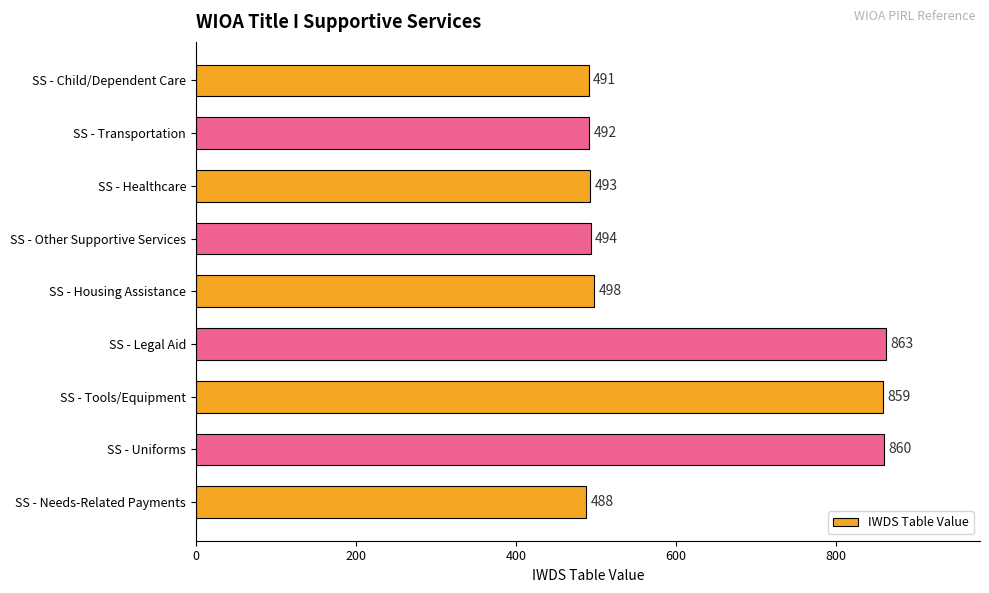

What is the minimum value shown in the chart?

488